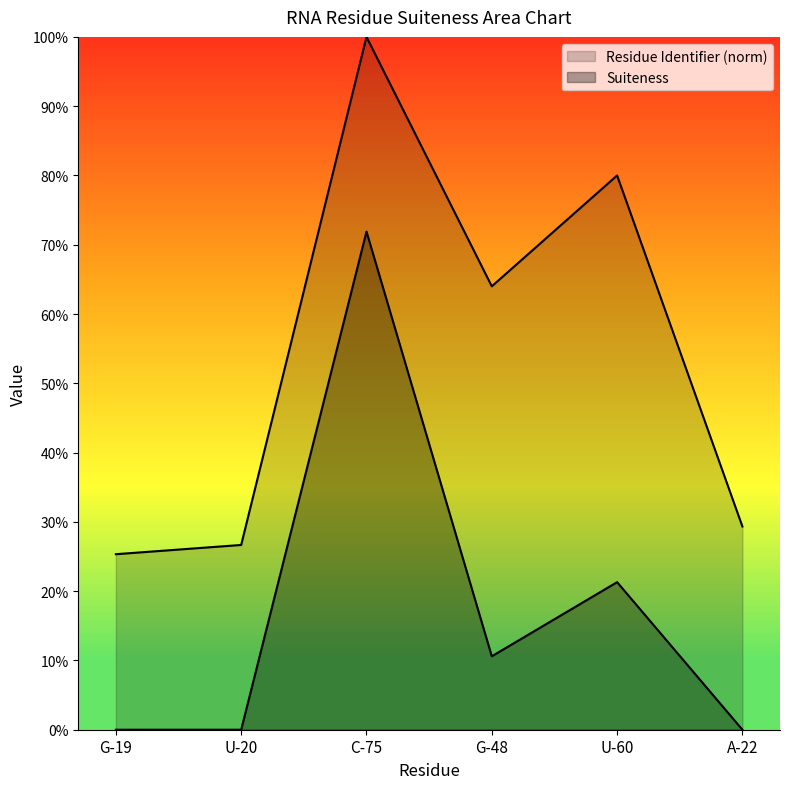

List the series in order of their overall mean, highest first.

Residue Identifier, Suiteness